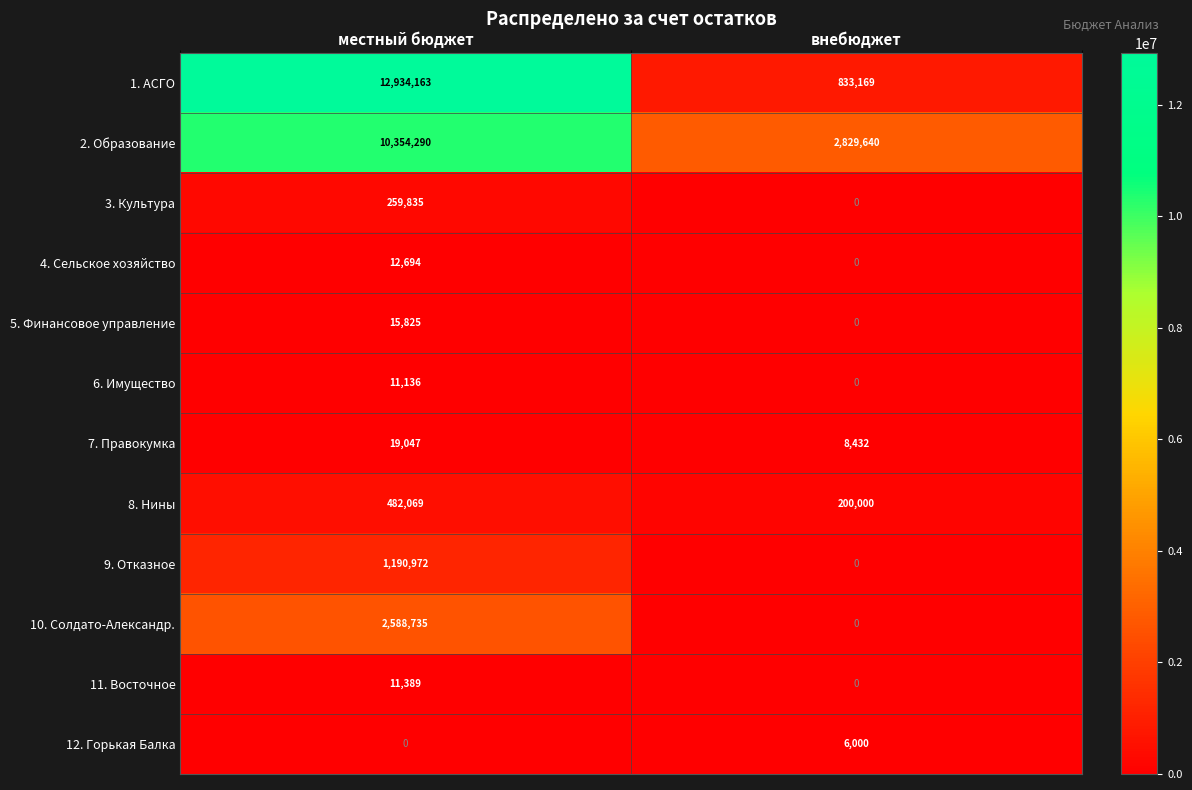

Reading left to right, transcribe all the data shown in this chart.

1. АСГО: местный бюджет=12934163	внебюджет=833169
2. Образование: местный бюджет=10354290	внебюджет=2829640
3. Культура: местный бюджет=259835	внебюджет=0
4. Сельское хозяйство: местный бюджет=12694	внебюджет=0
5. Финансовое управление: местный бюджет=15825	внебюджет=0
6. Имущество: местный бюджет=11136	внебюджет=0
7. Правокумка: местный бюджет=19047	внебюджет=8432
8. Нины: местный бюджет=482069	внебюджет=200000
9. Отказное: местный бюджет=1190972	внебюджет=0
10. Солдато-Александр.: местный бюджет=2588735	внебюджет=0
11. Восточное: местный бюджет=11389	внебюджет=0
12. Горькая Балка: местный бюджет=0	внебюджет=6000